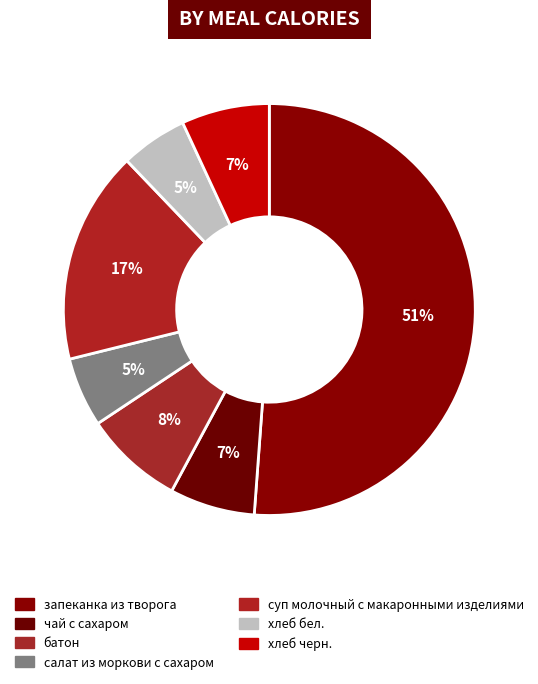

Combined, do хлеб бел. and запеканка из творога account for over 50%?

Yes